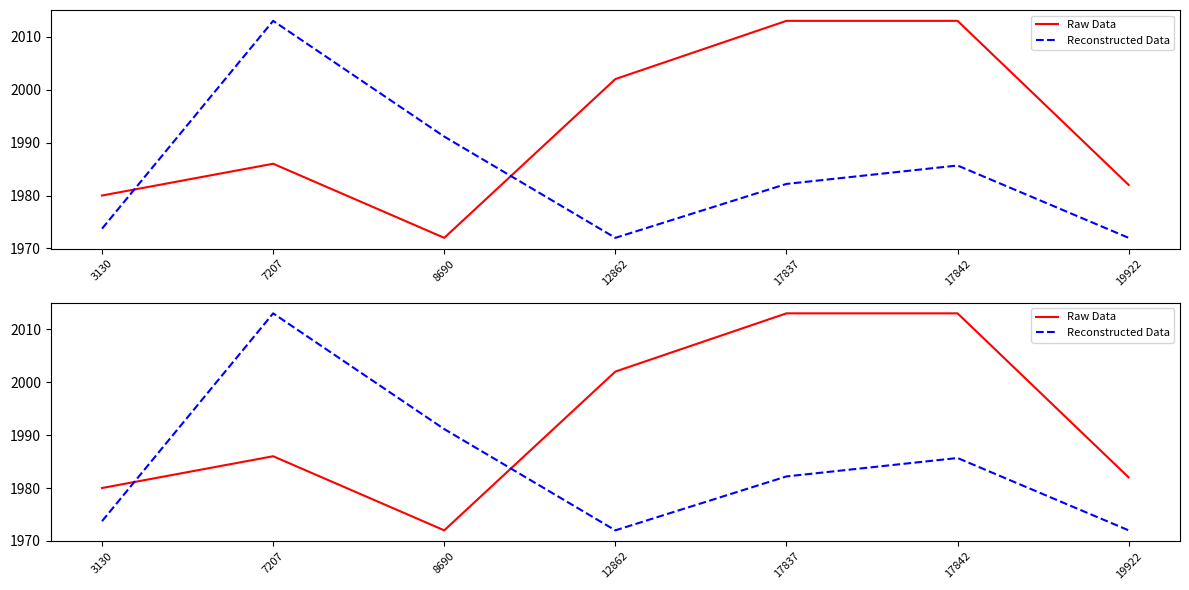

Where does the Reconstructed Data series first go above 1982?

7207